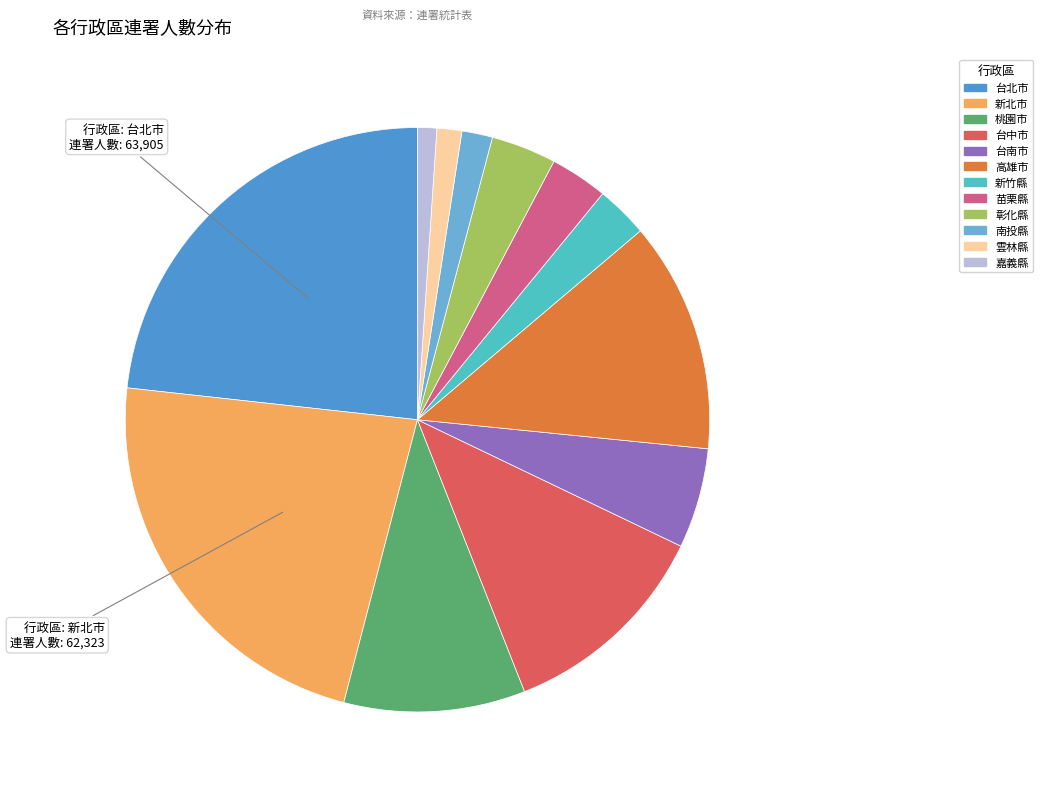

What is the smallest slice in the pie chart?

嘉義縣